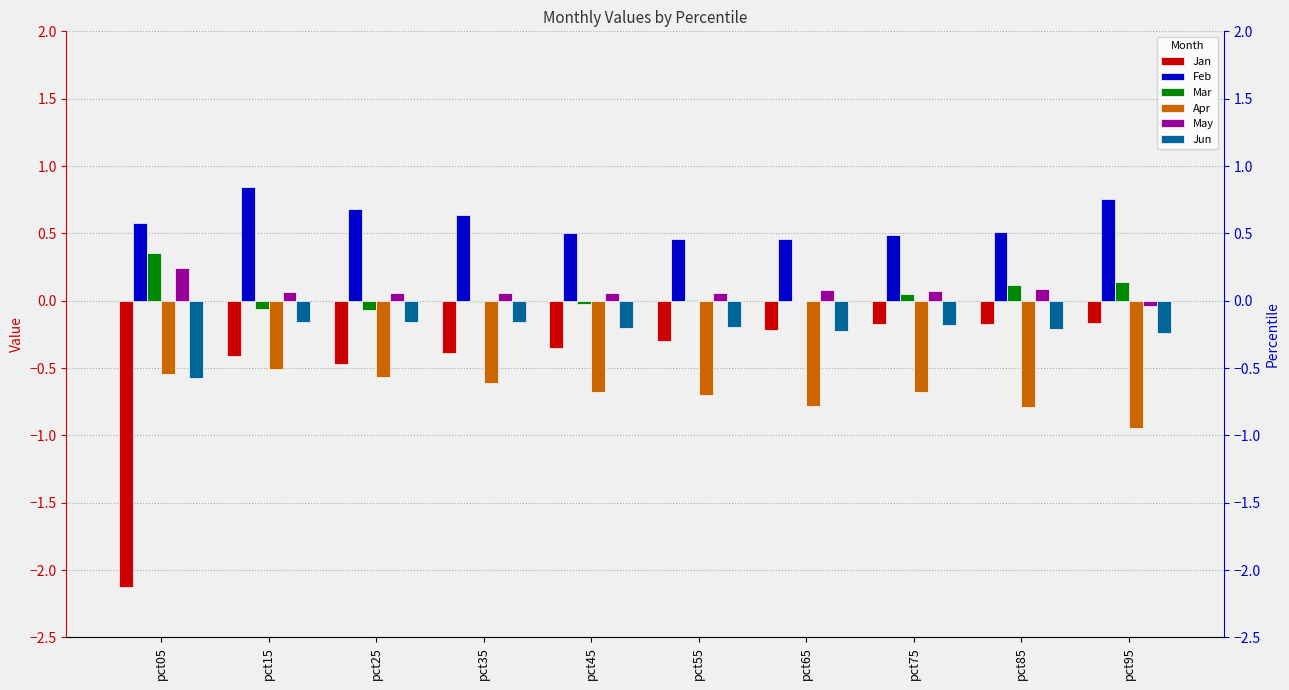

Which series changed the most between pct15 and pct45?

Feb